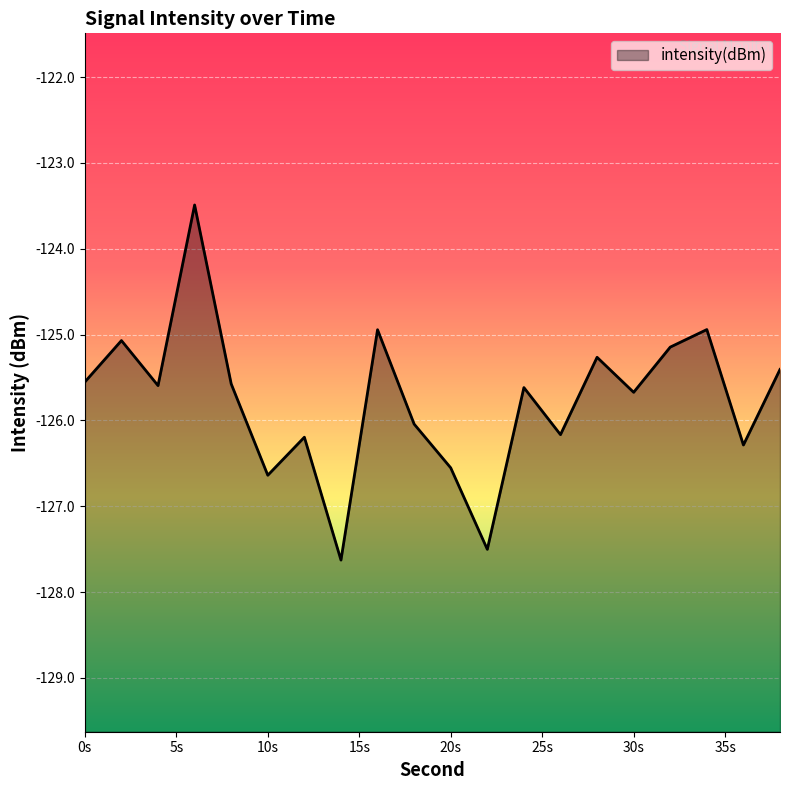

Is it true that the value at 0s is -57.7?

False